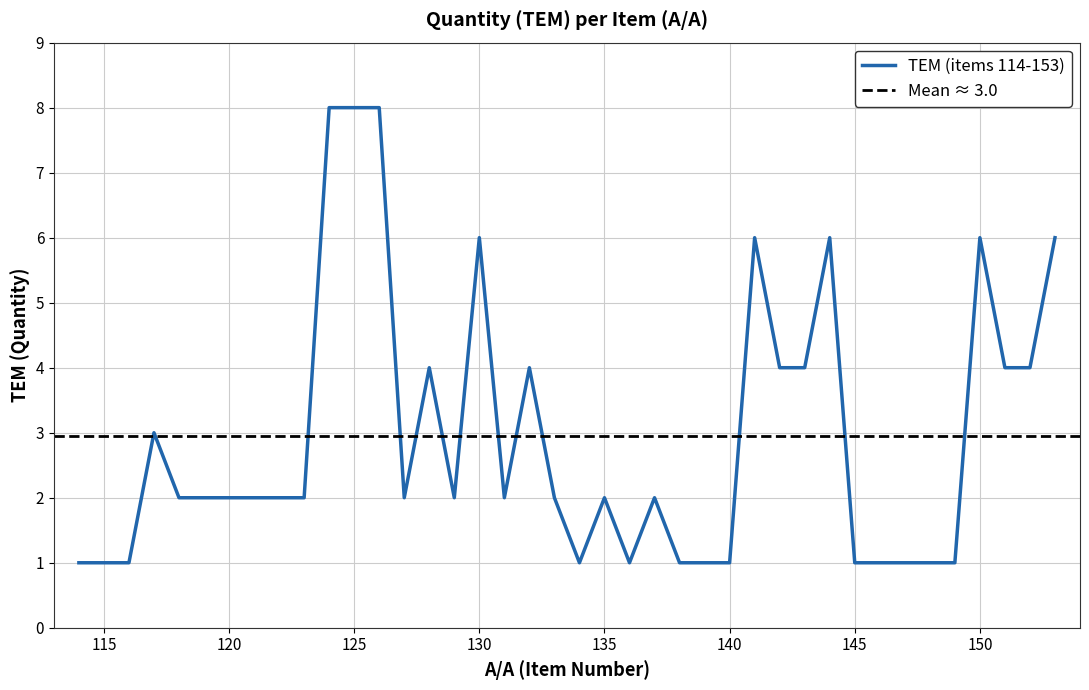

Reading right to left, list all the values displayed in this chart.

6	4	4	6	1	1	1	1	1	6	4	4	6	1	1	1	2	1	2	1	2	4	2	6	2	4	2	8	8	8	2	2	2	2	2	2	3	1	1	1